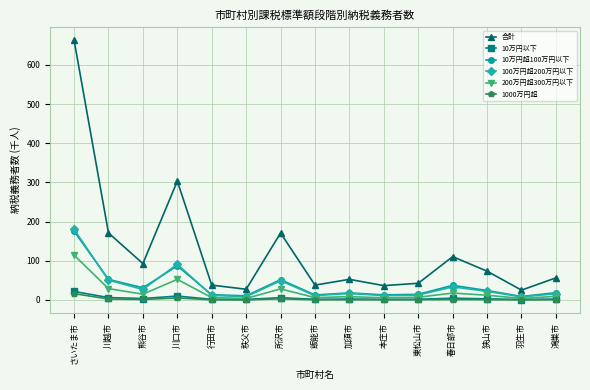

At which category does 合計 reach its first local peak?

川口市